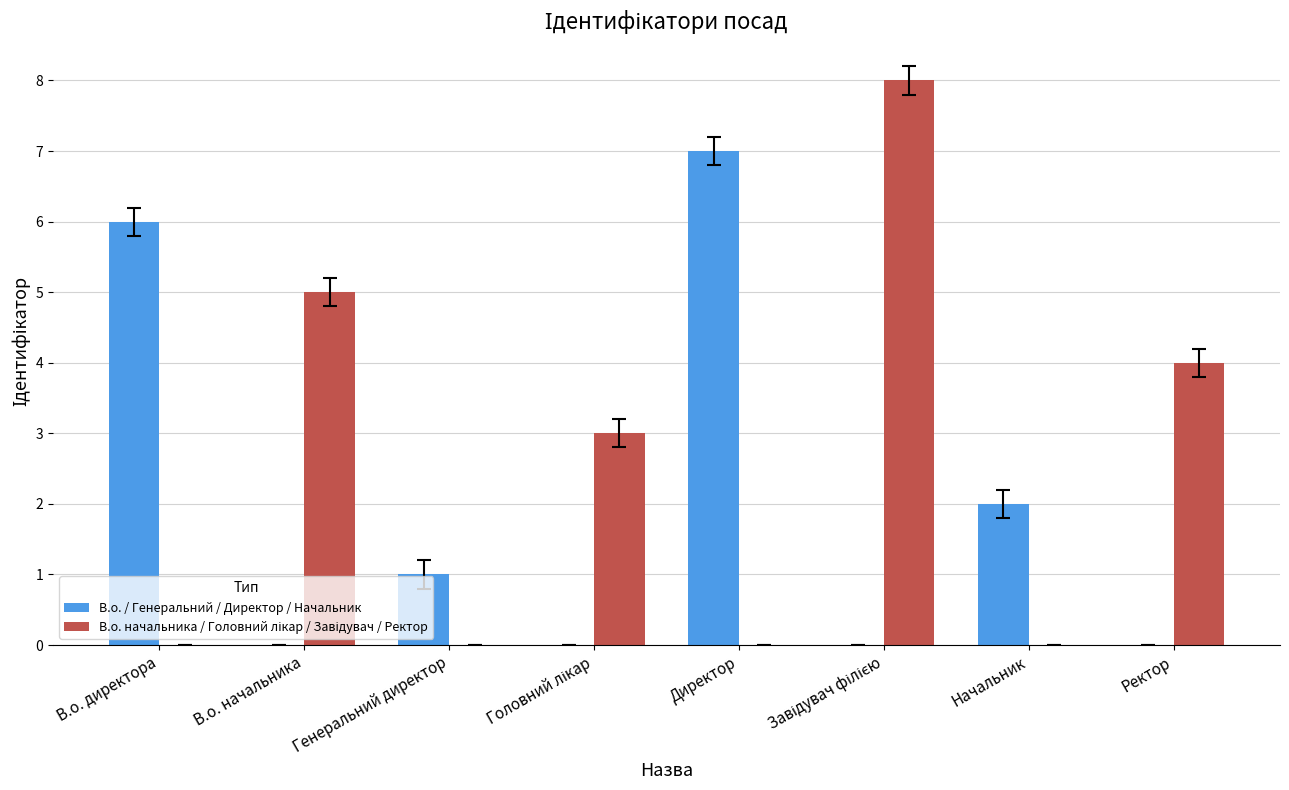

Are the bars grouped side by side (vs. stacked)?

Yes